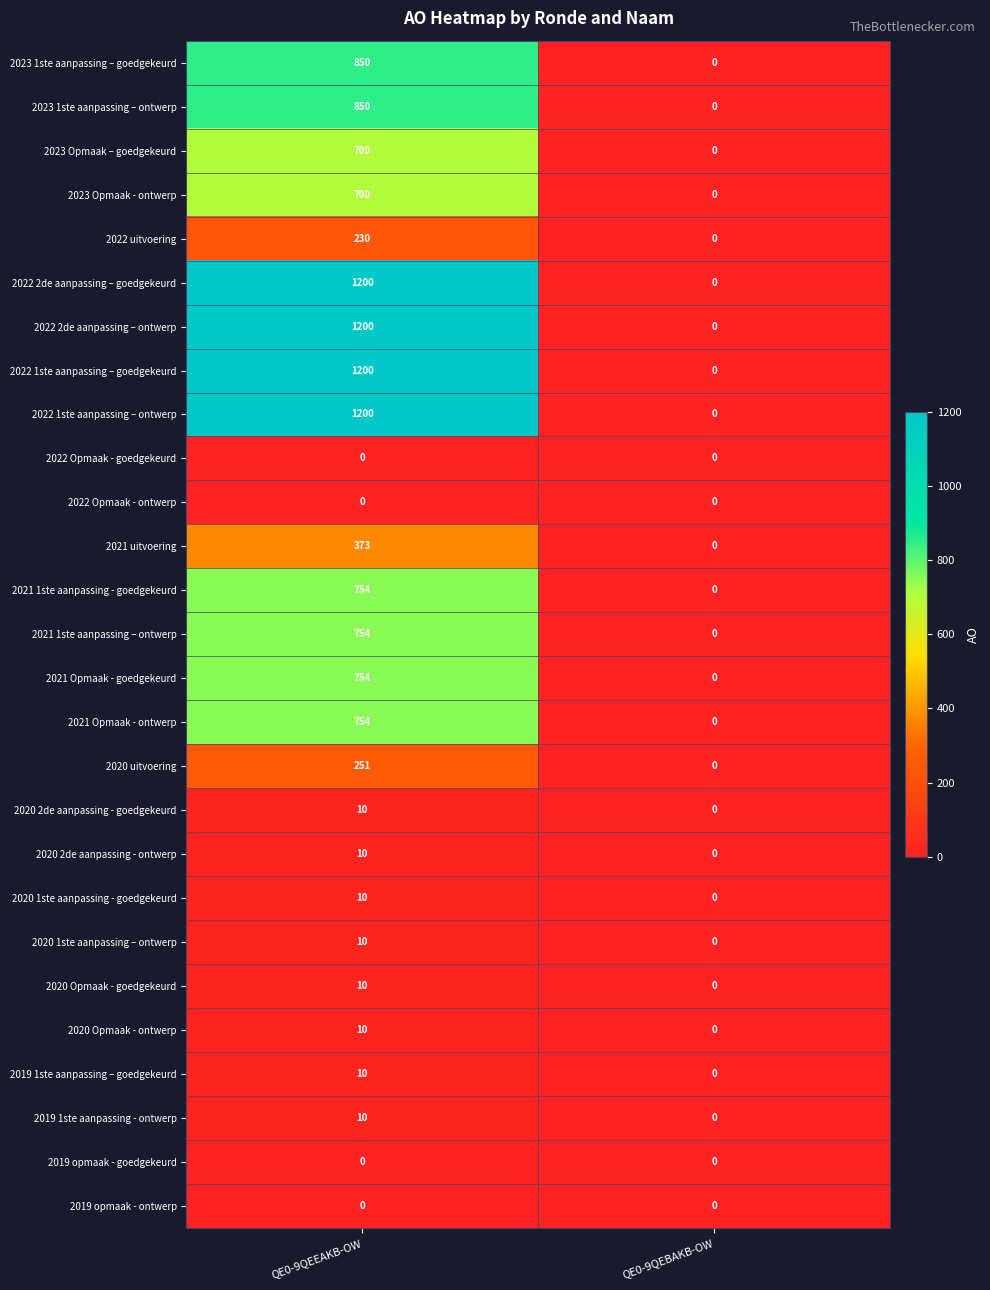

What is the approximate value of 2021 uitvoering at QE0-9QEEAKB-OW, to the nearest 10?

370